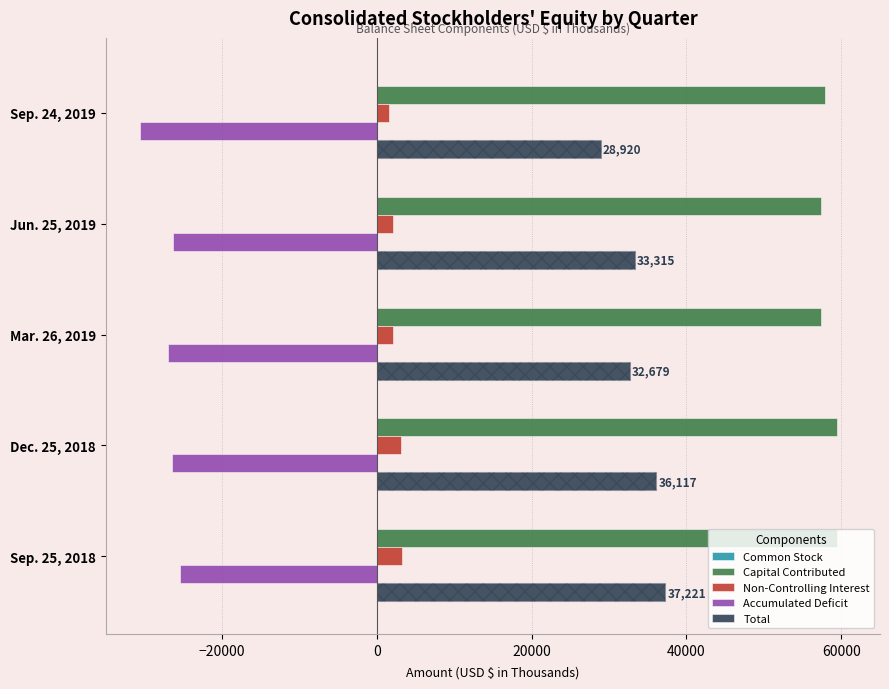

Reading right to left, extract all data points from this chart.

Common Stock: 13	13	13	13	12
Capital Contributed: 57936	57438	57438	59500	59385
Non-Controlling Interest: 1522	2129	2143	3069	3238
Accumulated Deficit: -30551	-26375	-26915	-26465	-25414
Total: 28920	33315	32679	36117	37221